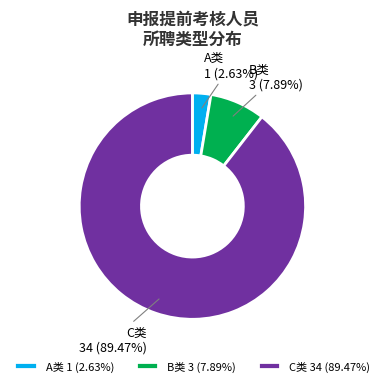

Does A类 1 (2.63%) account for over 50% of the chart?

No